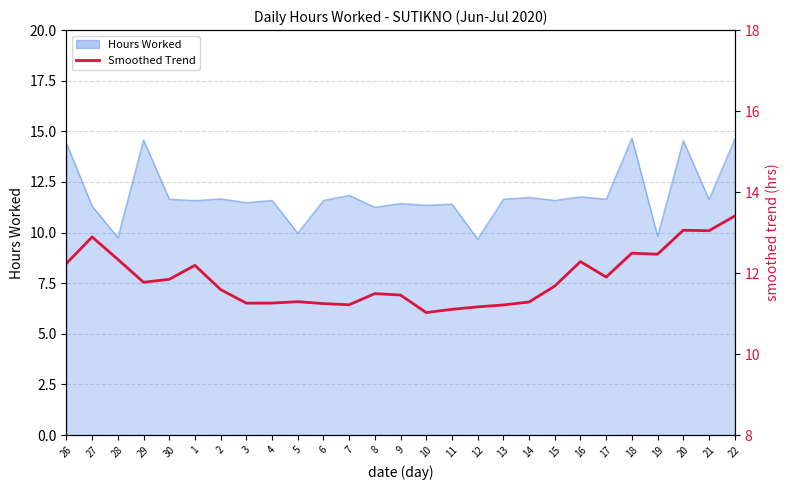

What is the sum of all values?

320.2